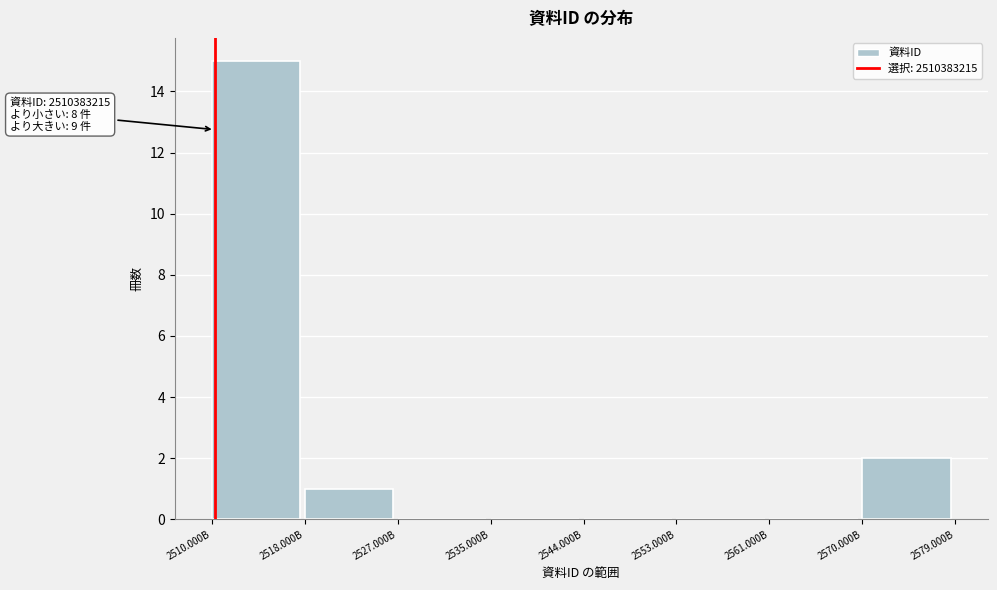

Reading right to left, what are all the values shown in this chart?

2570.000B=2	2561.000B=0	2553.000B=0	2544.000B=0	2535.000B=0	2527.000B=0	2518.000B=1	2510.000B=15